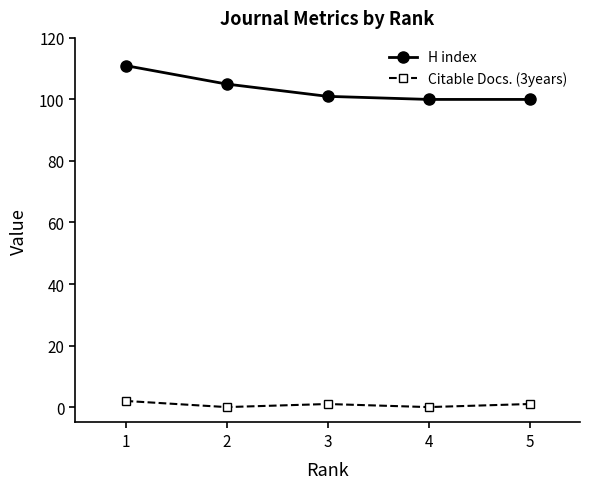

Rank the series by their average value, from lowest to highest.

Citable Docs. (3years), H index